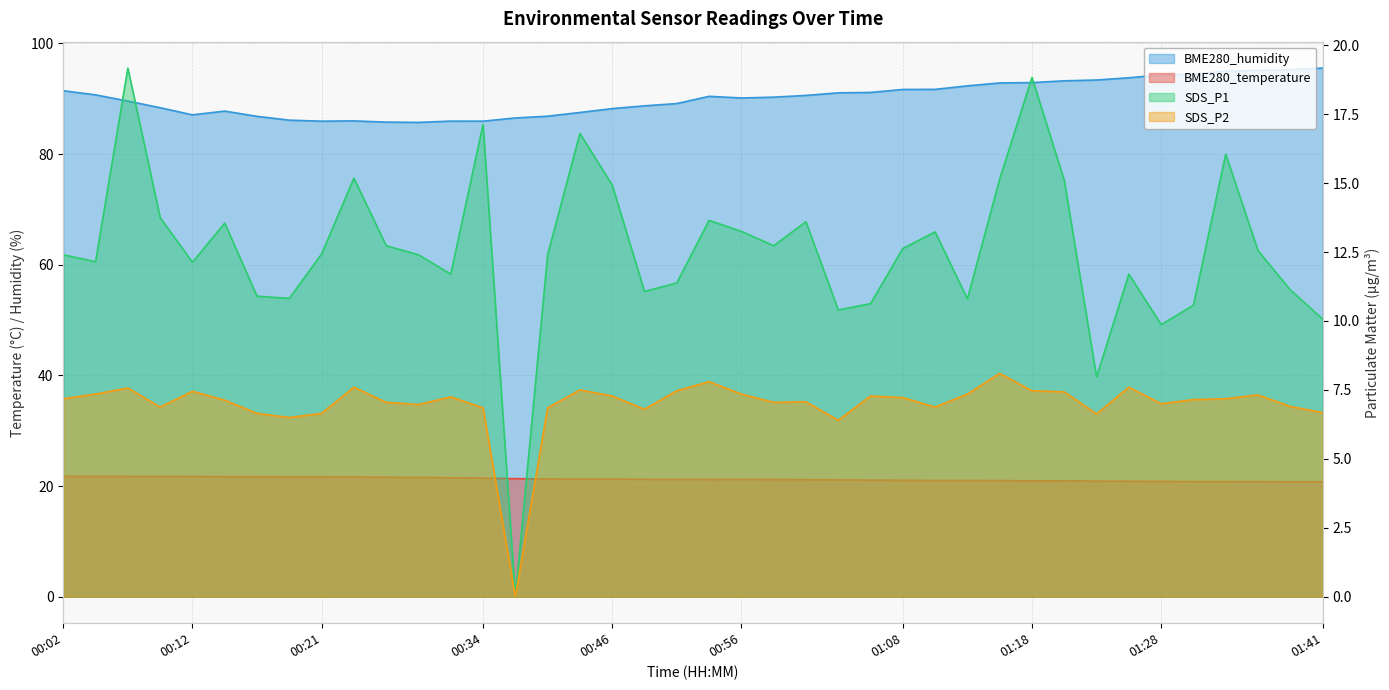

Read the BME280_humidity value at 00:56.

90.1